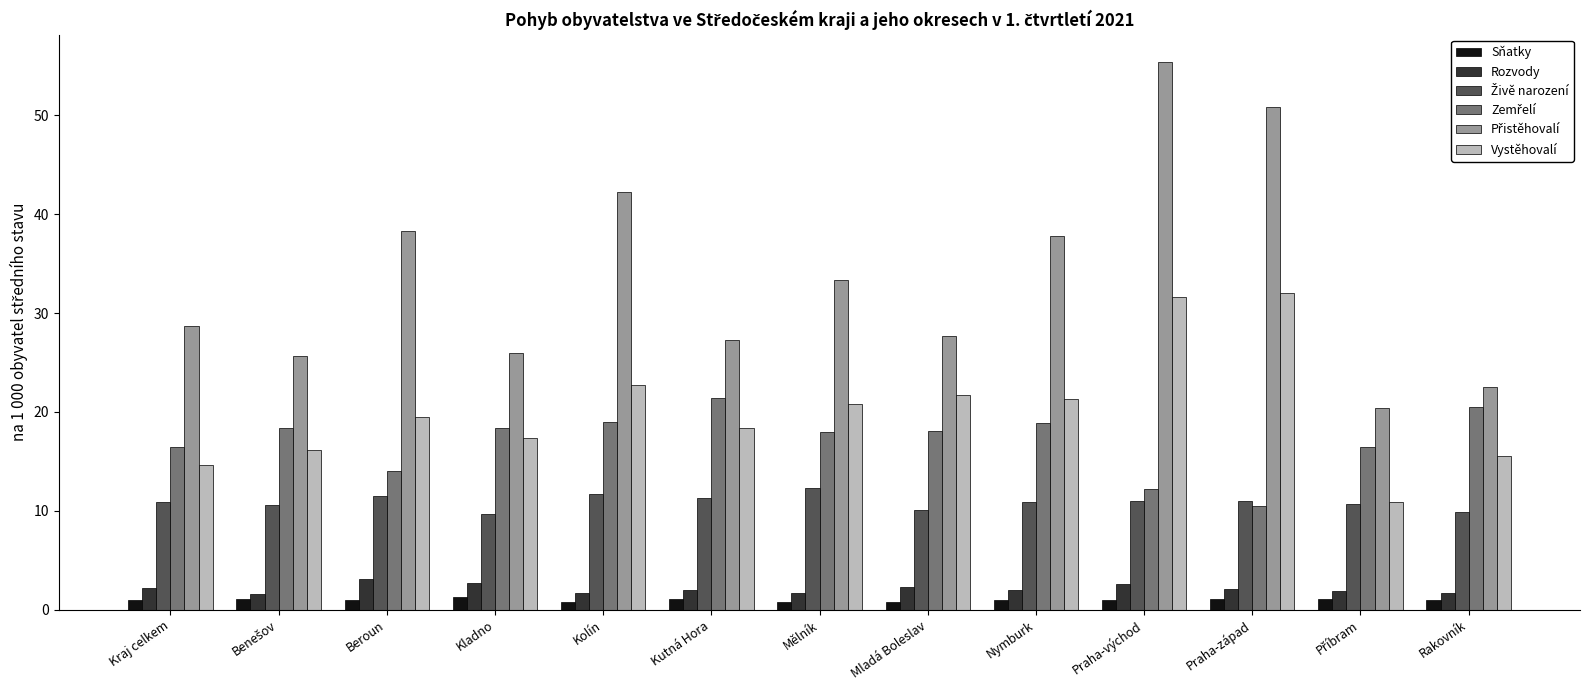

True or false: Rozvody has a value of 2.7 at Kladno.

True